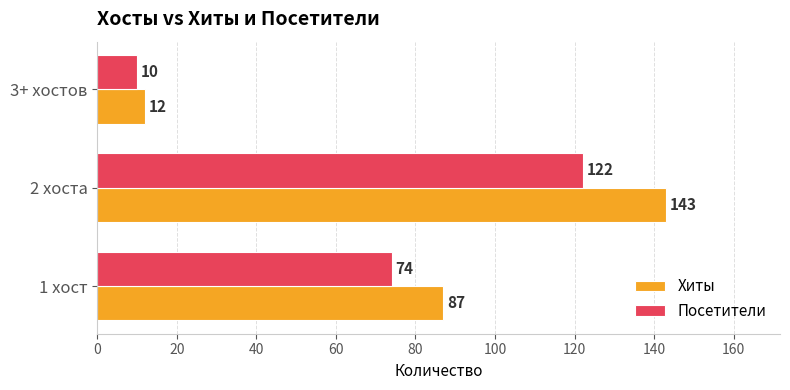

Which series has the largest total across all categories?

Хиты